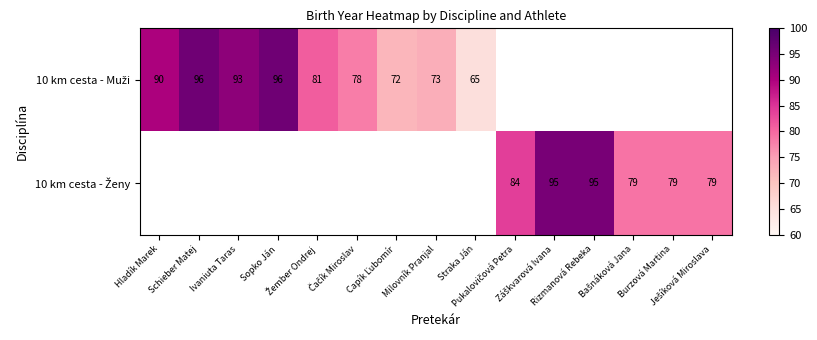

At how many categories does at least one series exceed 85?

6